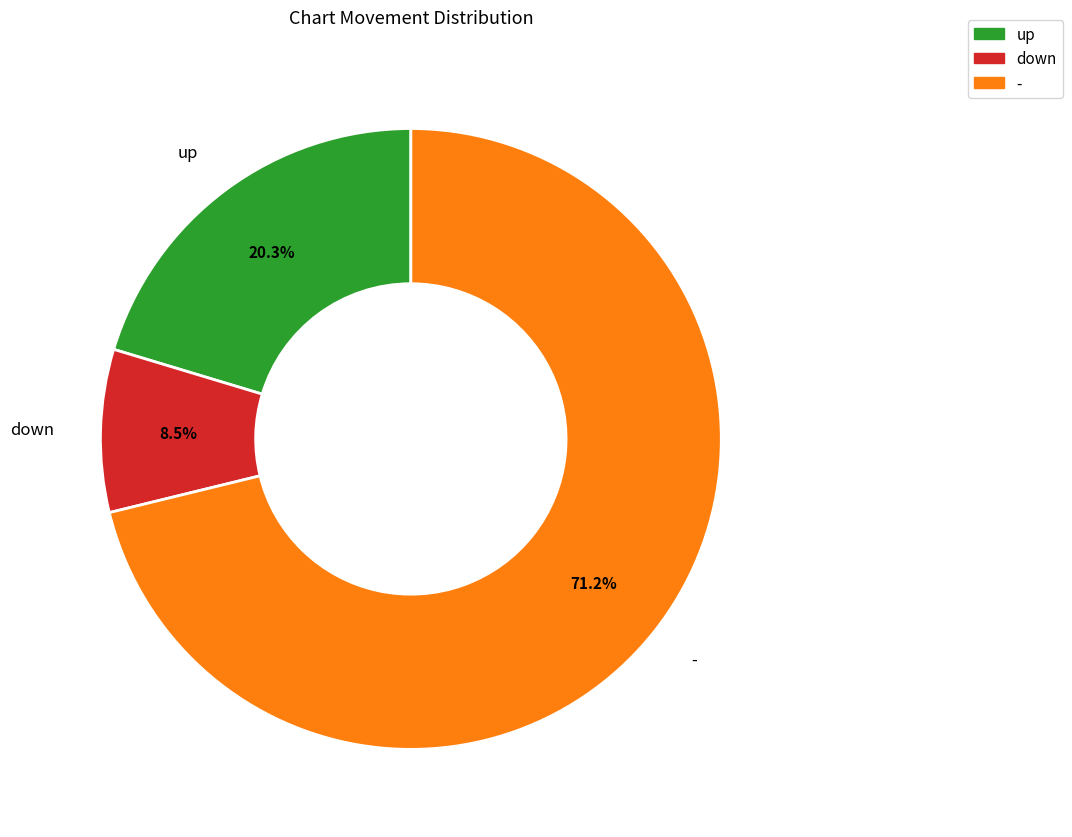

How many slices are in this pie chart?

3